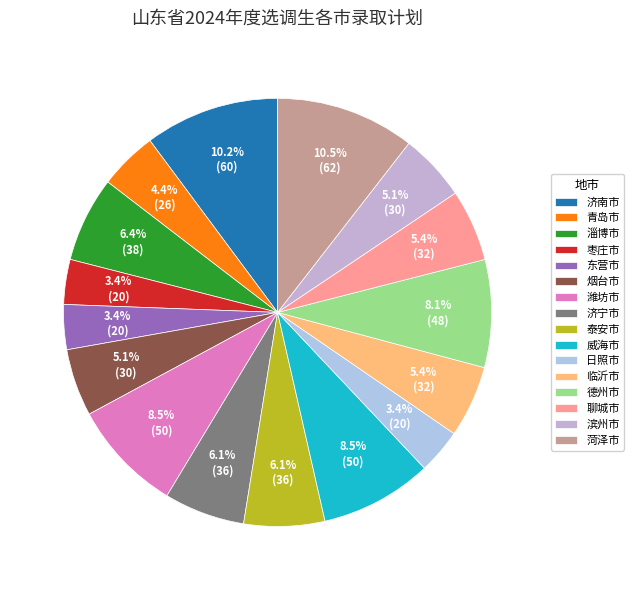

Which has a higher value, 滨州市 or 威海市?

威海市